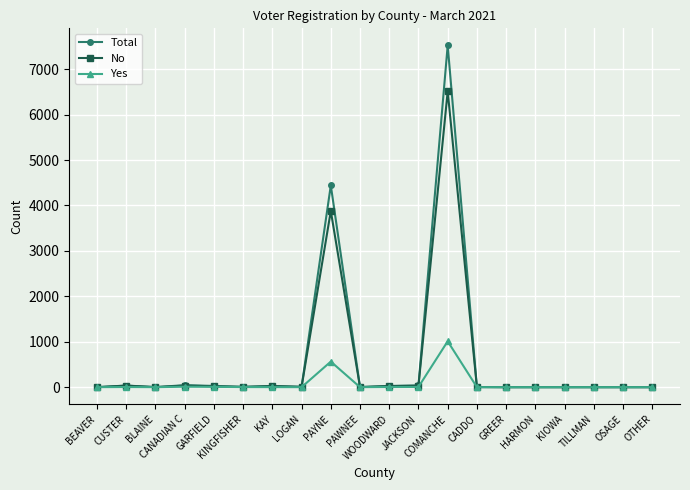

Which series has the widest spread of values?

Total